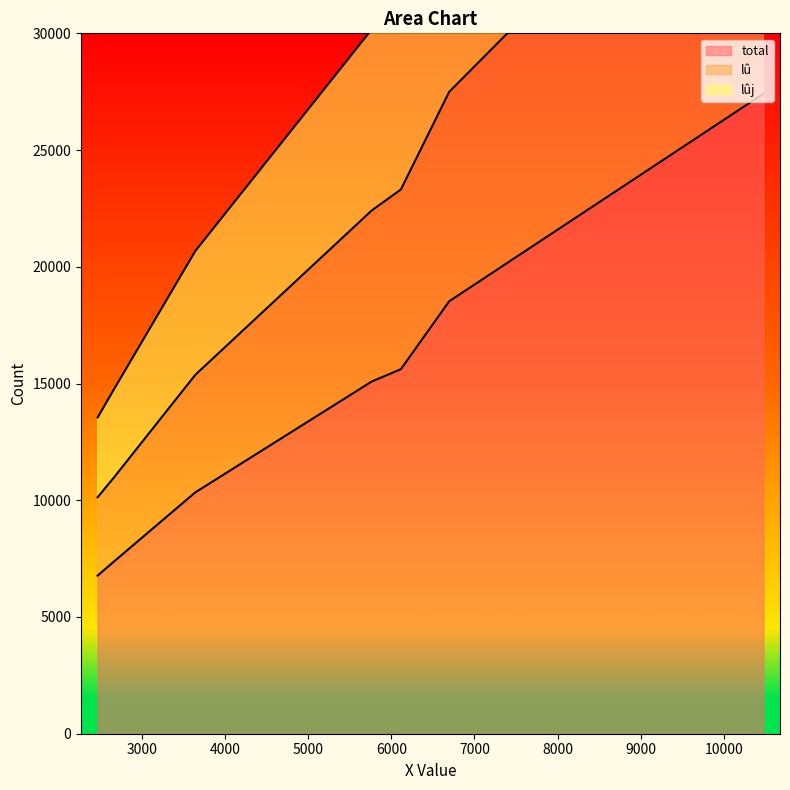

Is the value of lû at 5764 greater than the value of total at 5764?

No